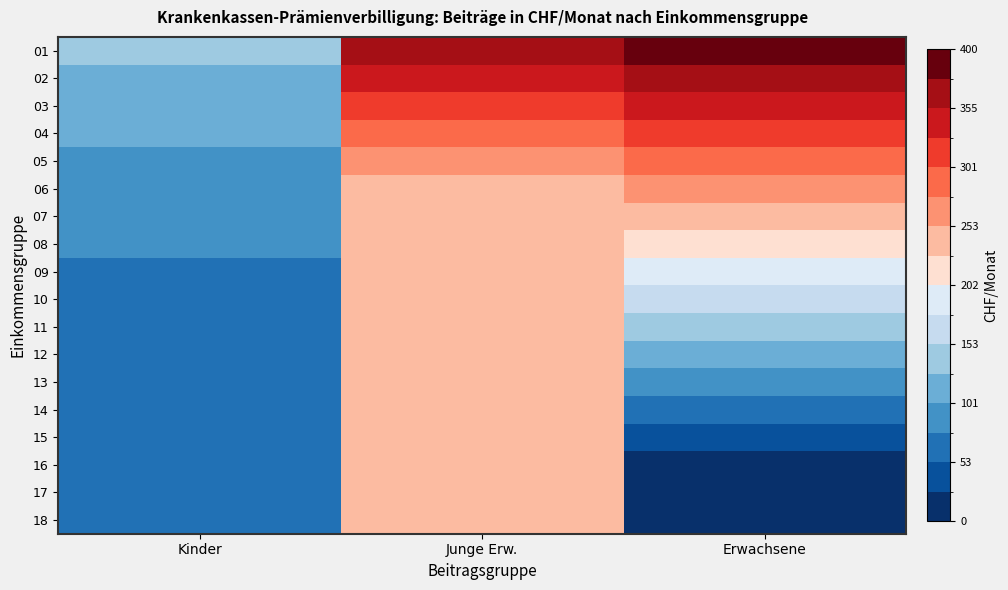

List the series in order of their peak value, highest first.

01, 02, 03, 04, 05, 06, 07, 08, 09, 10, 11, 12, 13, 14, 15, 16, 17, 18